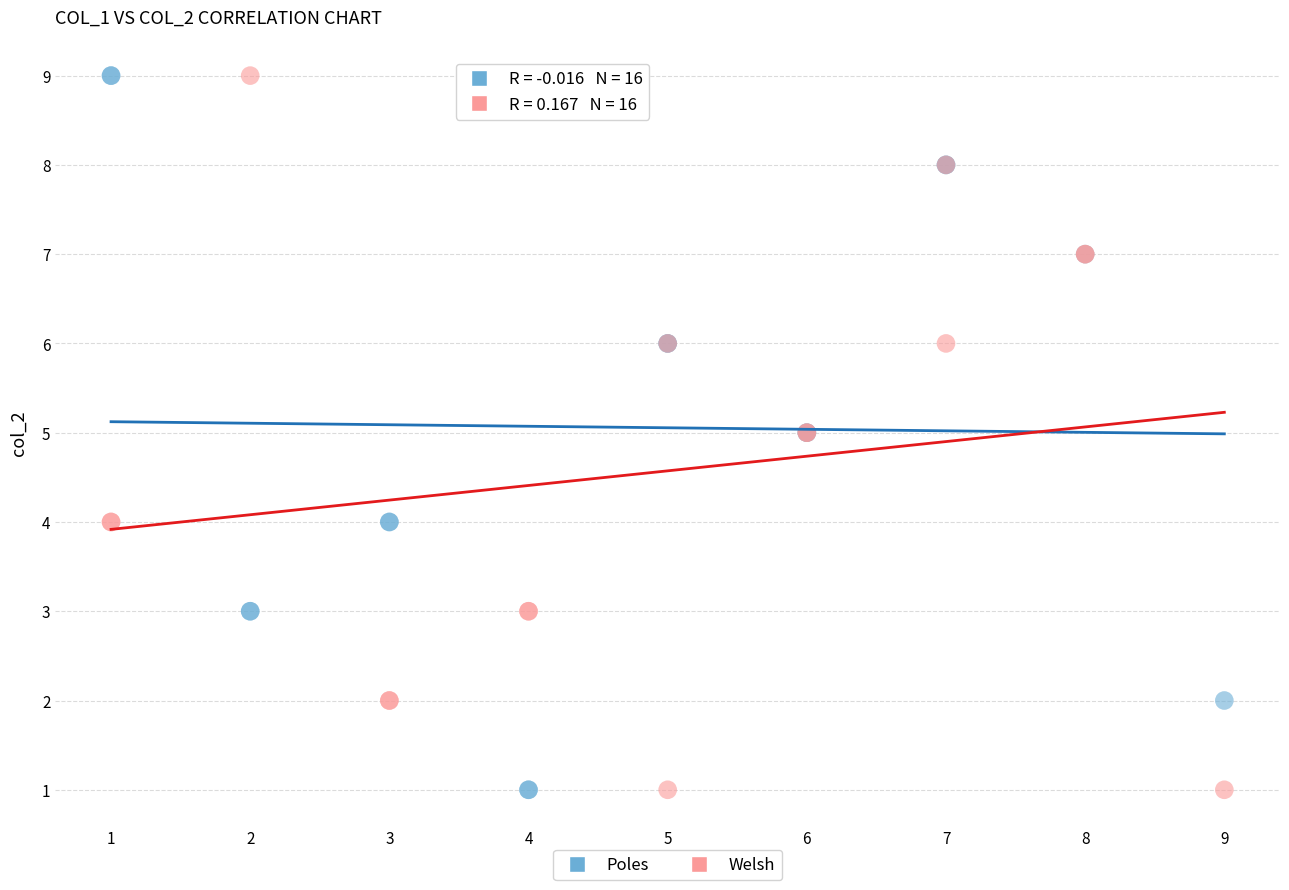

What are all the series names shown in the legend?

Poles, Welsh